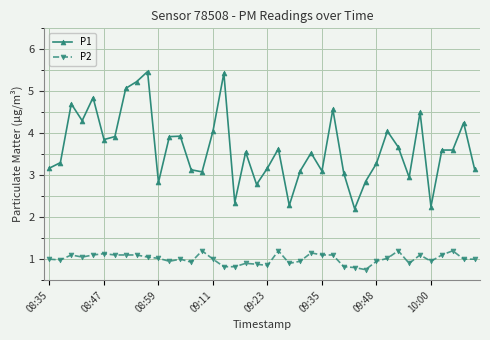

Rank the series by their maximum value, from lowest to highest.

P2, P1